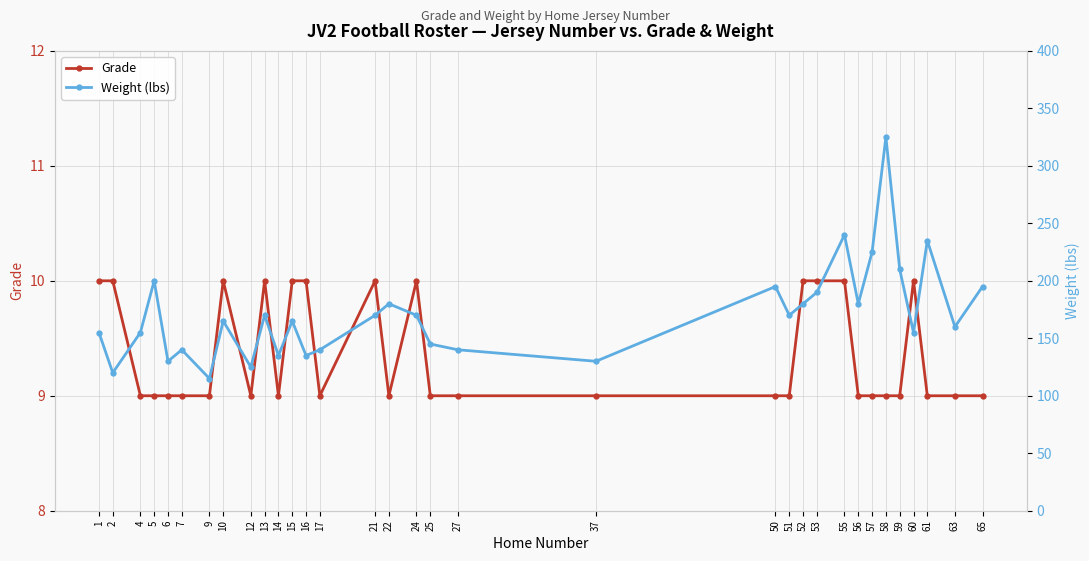

Reading right to left, extract all data points from this chart.

Grade: 9	9	9	10	9	9	9	9	10	10	10	9	9	9	9	9	10	9	10	9	10	10	9	10	9	10	9	9	9	9	9	10	10
Weight (lbs): 195	160	235	155	210	325	225	180	240	190	180	170	195	130	140	145	170	180	170	140	135	165	135	170	125	165	115	140	130	200	155	120	155